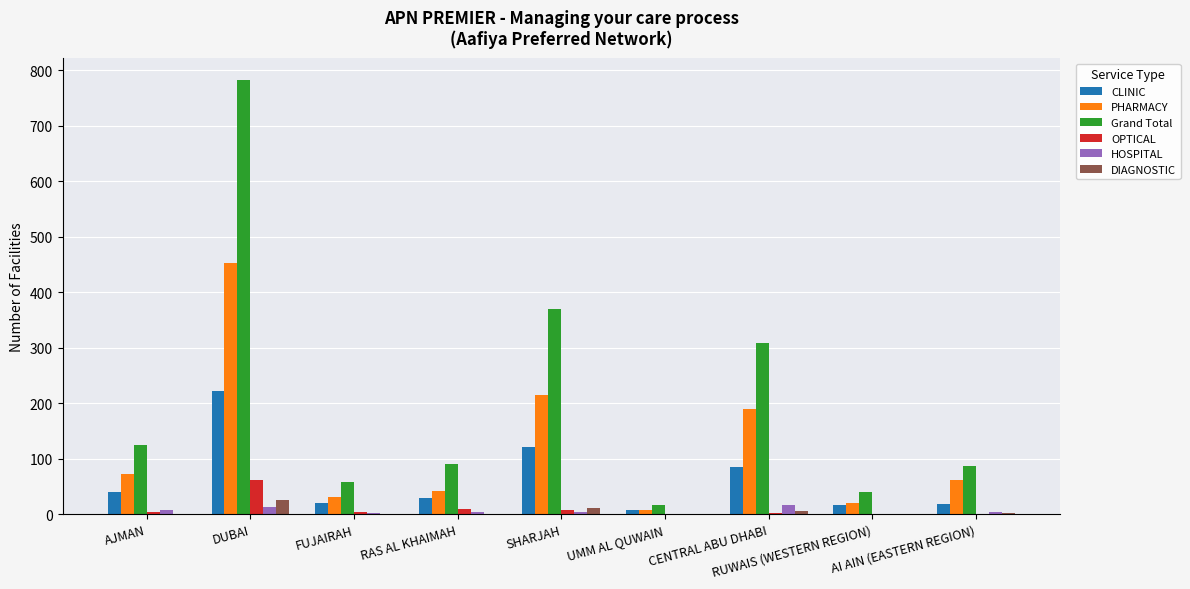

Which label corresponds to the largest value in the chart?

DUBAI